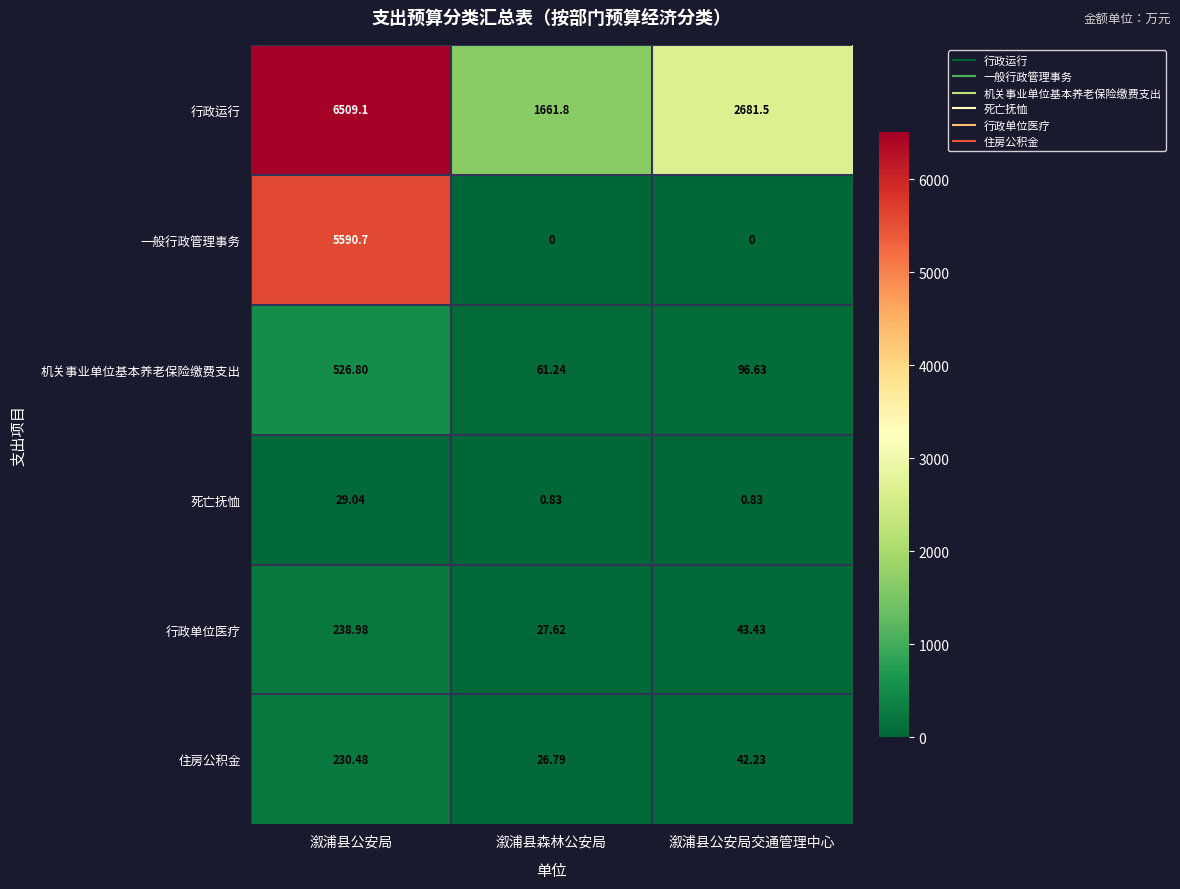

Between 溆浦县森林公安局 and 溆浦县公安局交通管理中心, which series saw the biggest shift?

行政运行